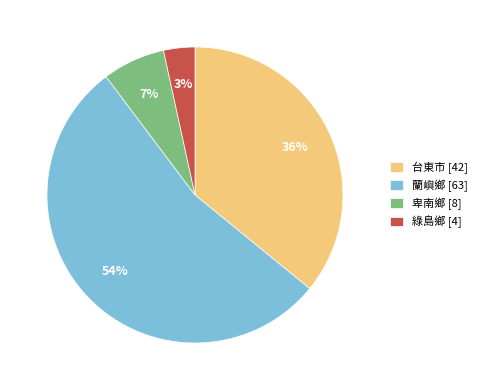

To the nearest percent, what portion does 卑南鄉 represent?

7%